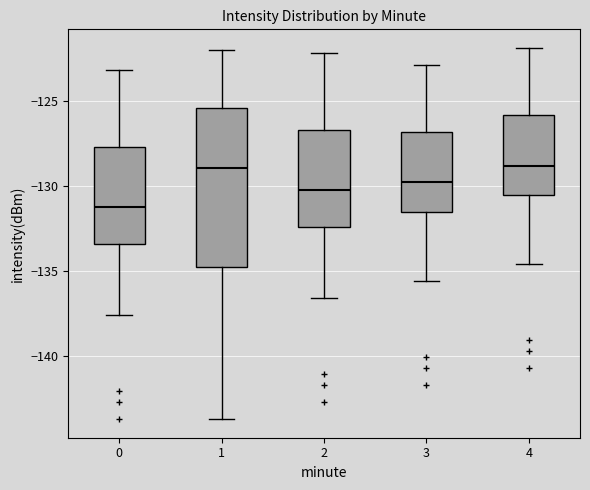

Which box has the lowest median line?

0